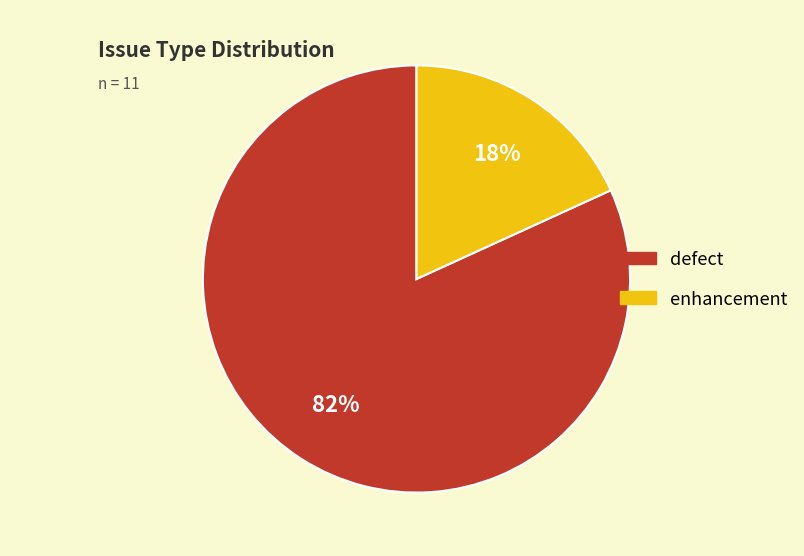

To the nearest percent, what is the difference between the largest and smallest slice percentages?

64%